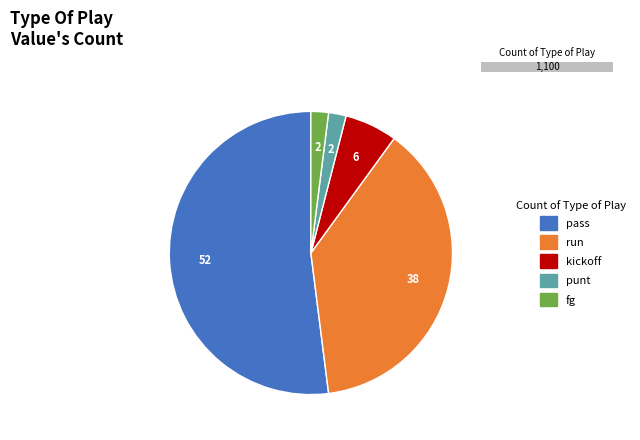

Which slice is the largest?

pass